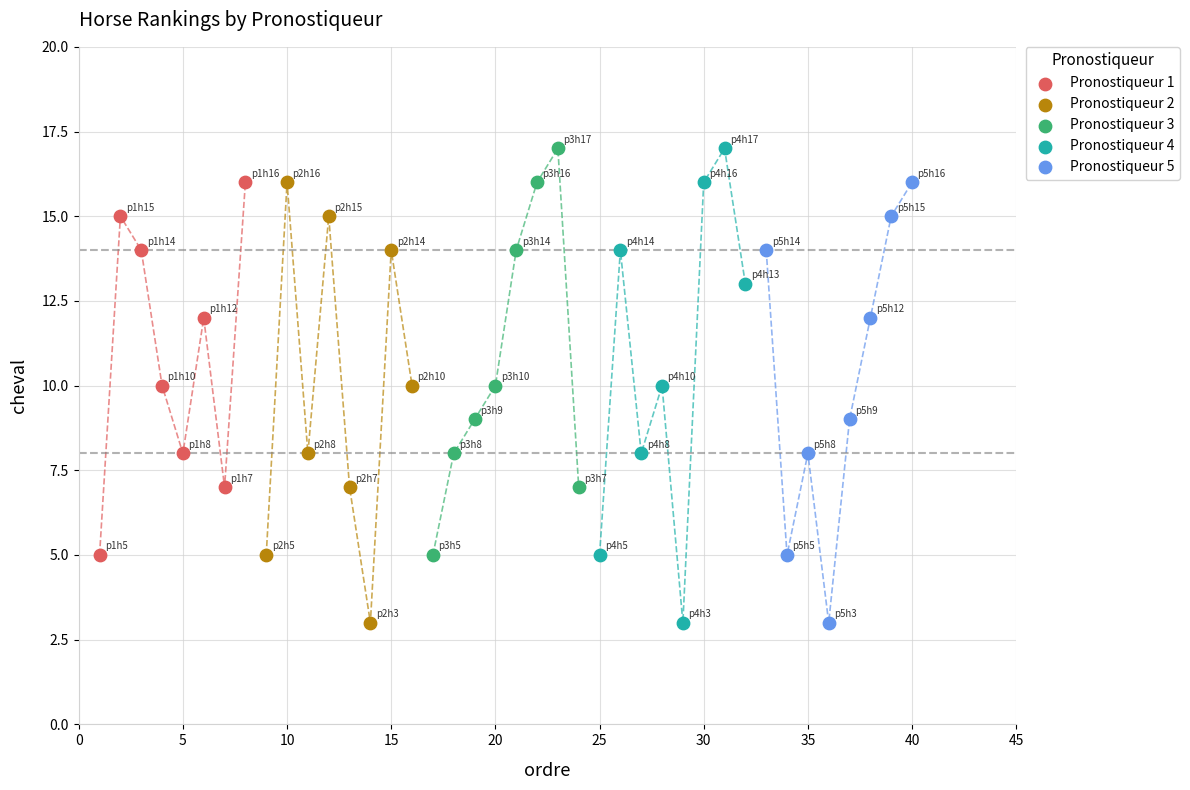

What are all the series names shown in the legend?

Pronostiqueur 1, Pronostiqueur 2, Pronostiqueur 3, Pronostiqueur 4, Pronostiqueur 5